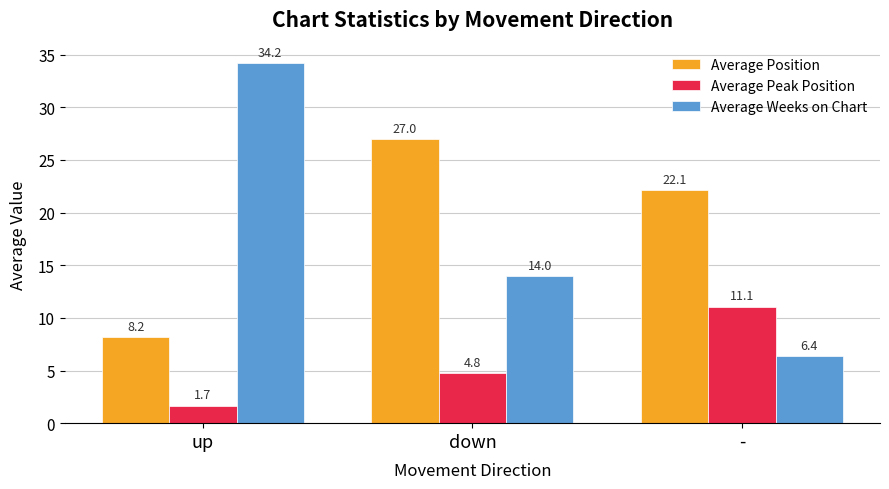

What is the difference between the maximum and minimum values in the Average Peak Position series?

9.4